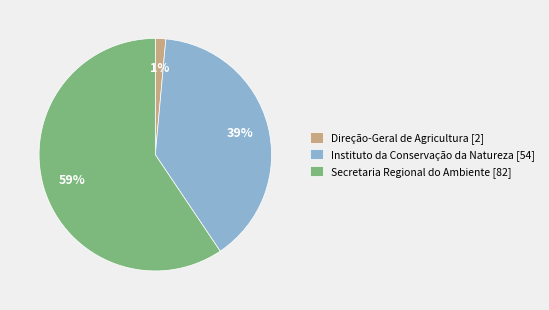

Which has a higher value, Instituto da Conservação da Natureza [54] or Direção-Geral de Agricultura [2]?

Instituto da Conservação da Natureza [54]